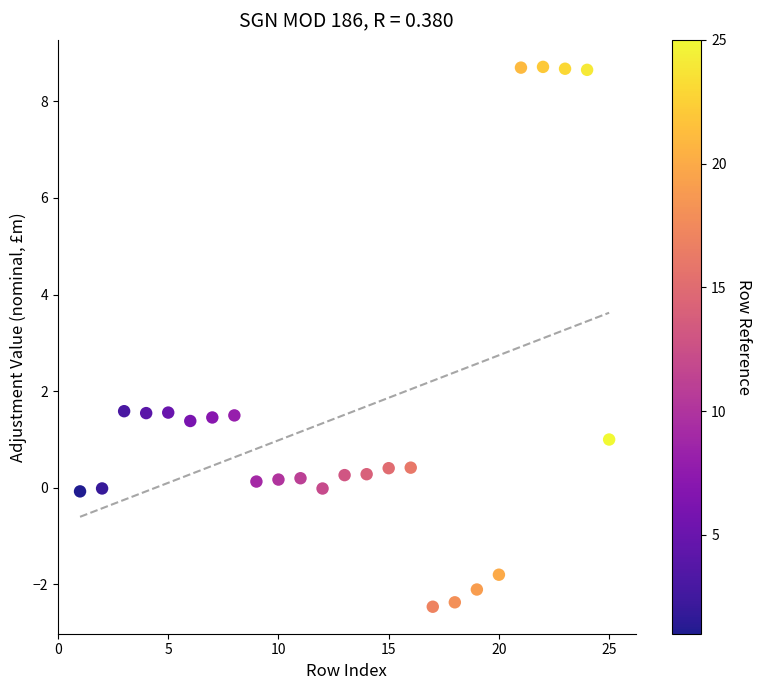

What is the range of X values (max minus min)?

24.0